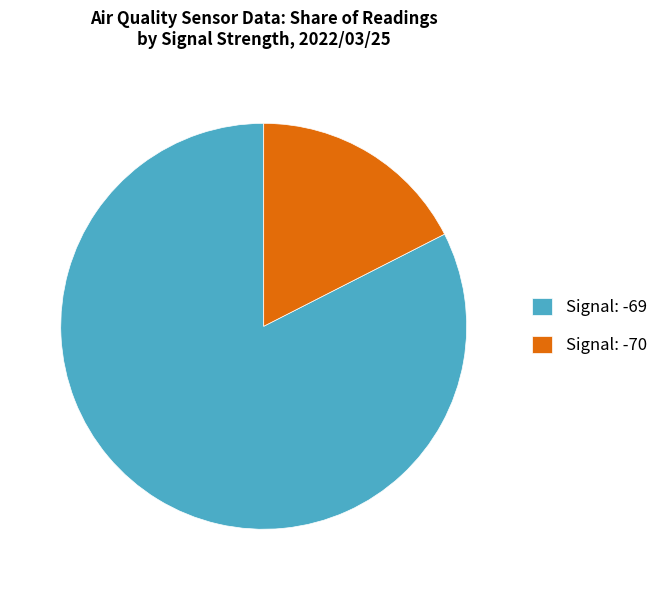

True or false: Signal: -69 accounts for 69% of the total.

False